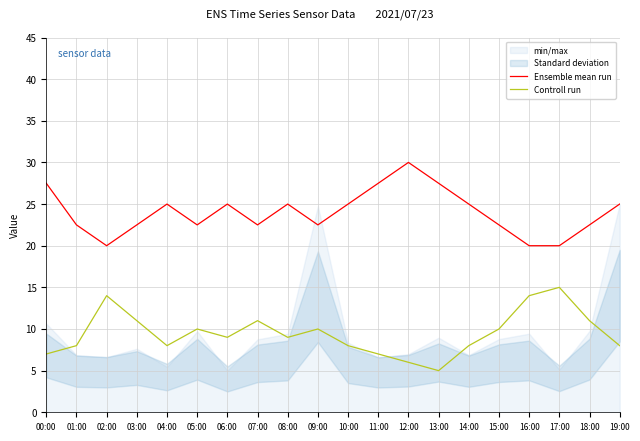

Does the chart have visible grid lines?

Yes